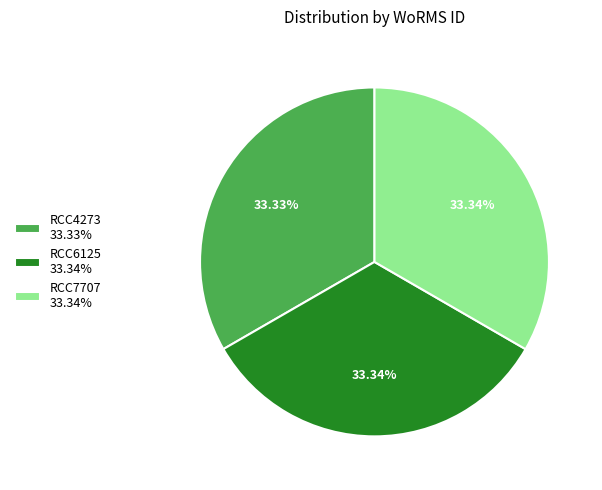

What is the ratio of the value at RCC6125 33.34% to the value at RCC4273 33.33%?

1.0